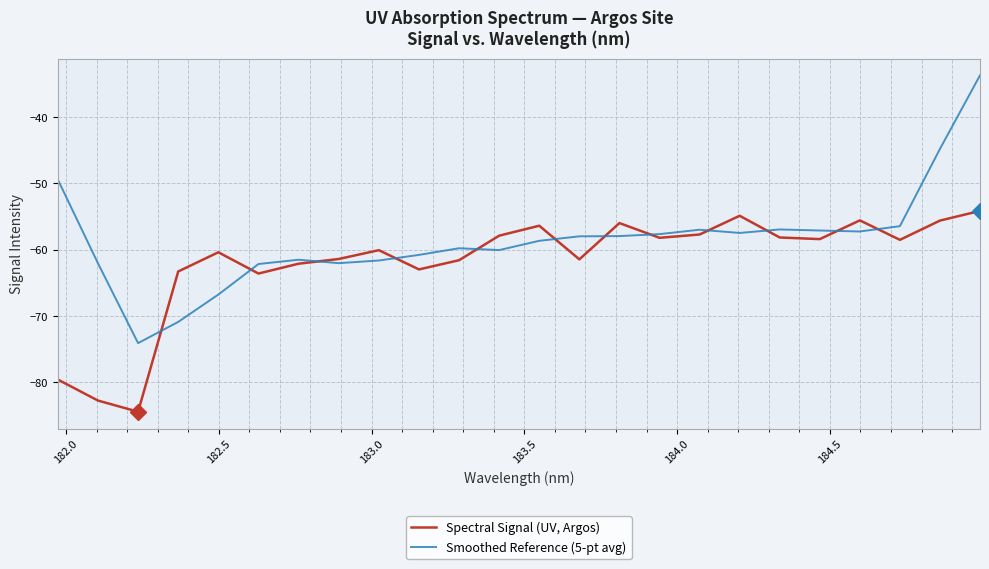

After their last crossing, which series has the higher values: Spectral Signal (UV, Argos) or Smoothed Reference (5-pt avg)?

Smoothed Reference (5-pt avg)